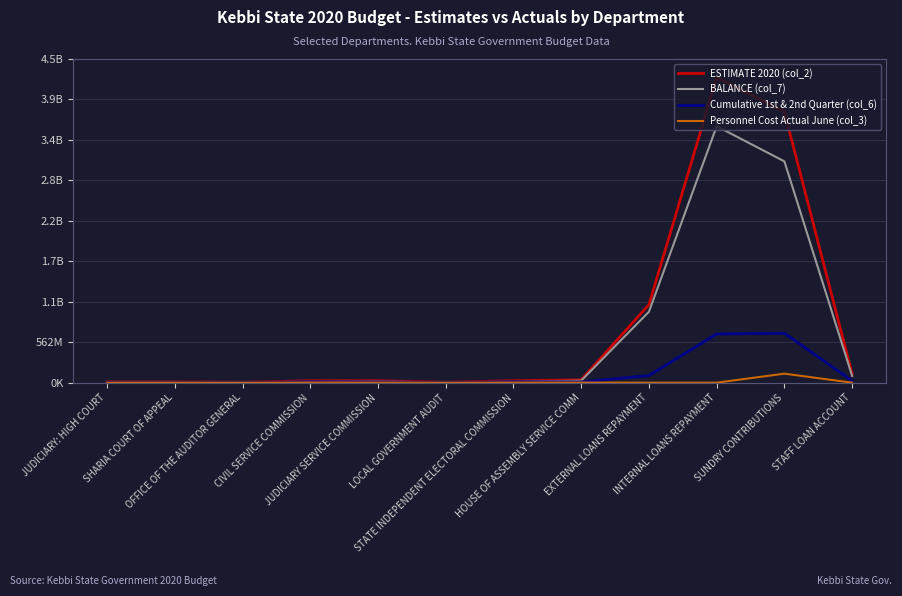

Between OFFICE OF THE AUDITOR GENERAL and EXTERNAL LOANS REPAYMENT, which is larger?

EXTERNAL LOANS REPAYMENT